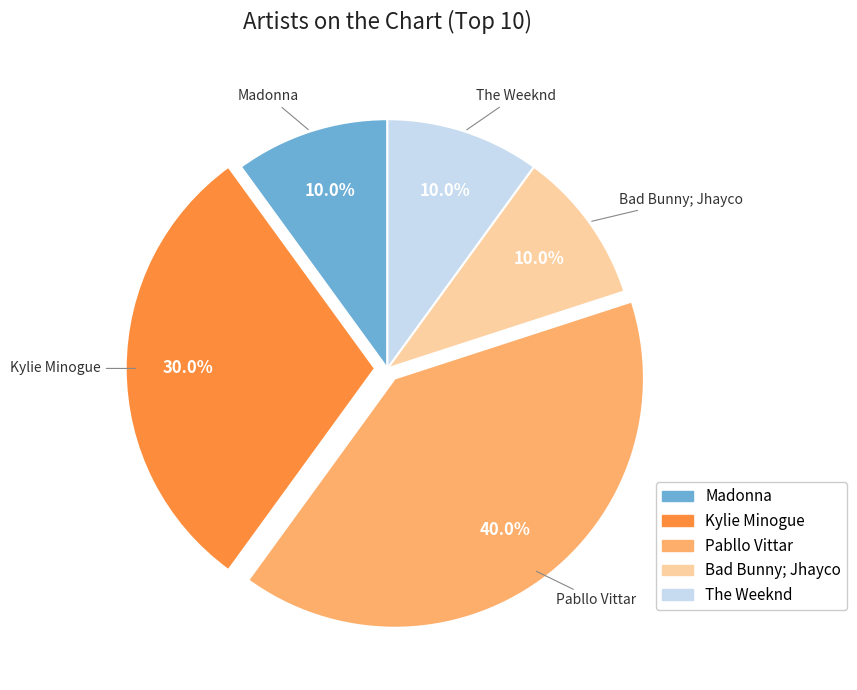

The Bad Bunny; Jhayco slice represents 10% of the pie. True or false?

True